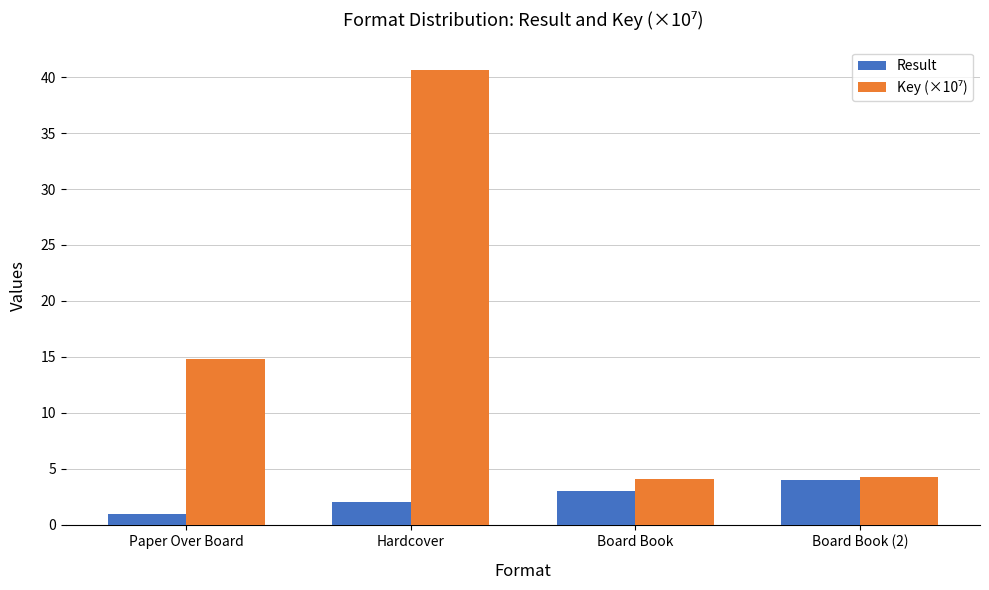

How many bars are there in each group?

2